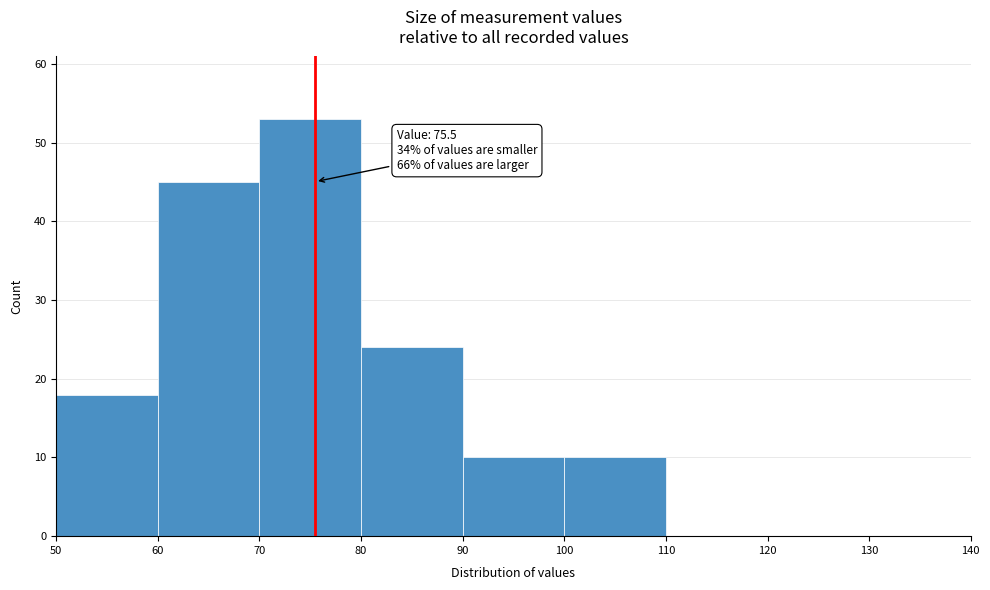

Over which range of the x-axis is the bar tallest?

70 to 80